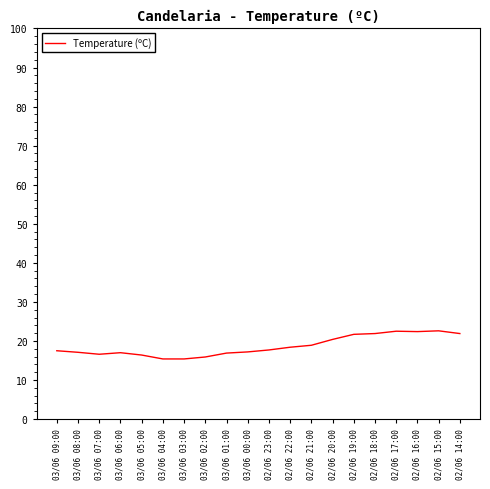

The value at 03/06 02:00 is 15.9. True or false?

True